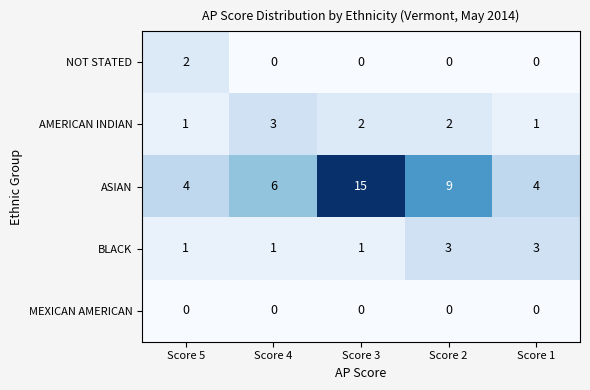

Reading left to right, what are all the values shown in this chart?

NOT STATED: 2	0	0	0	0
AMERICAN INDIAN: 1	3	2	2	1
ASIAN: 4	6	15	9	4
BLACK: 1	1	1	3	3
MEXICAN AMERICAN: 0	0	0	0	0